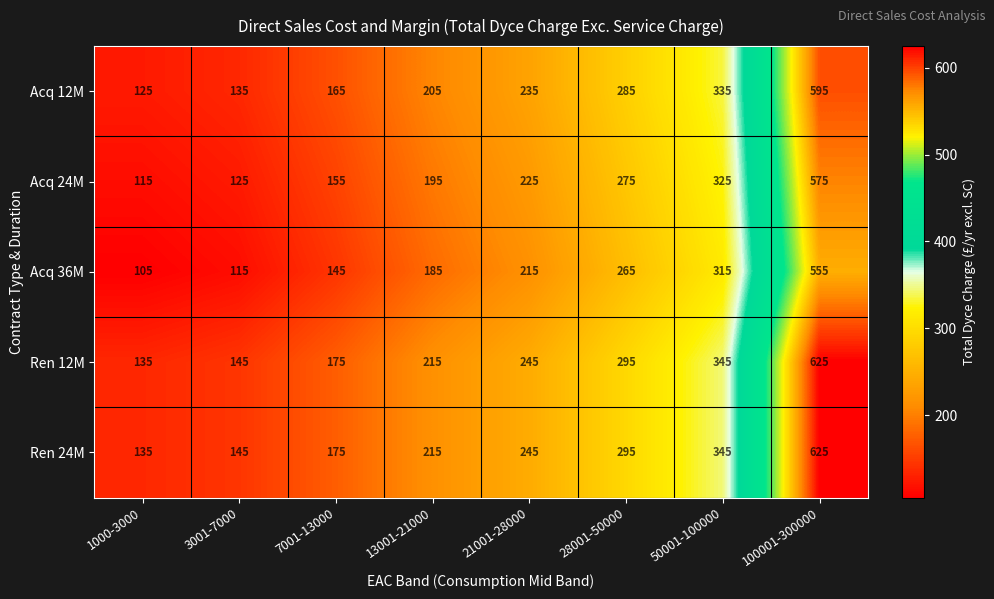

At which category is the sum across all series the highest?

100001-300000